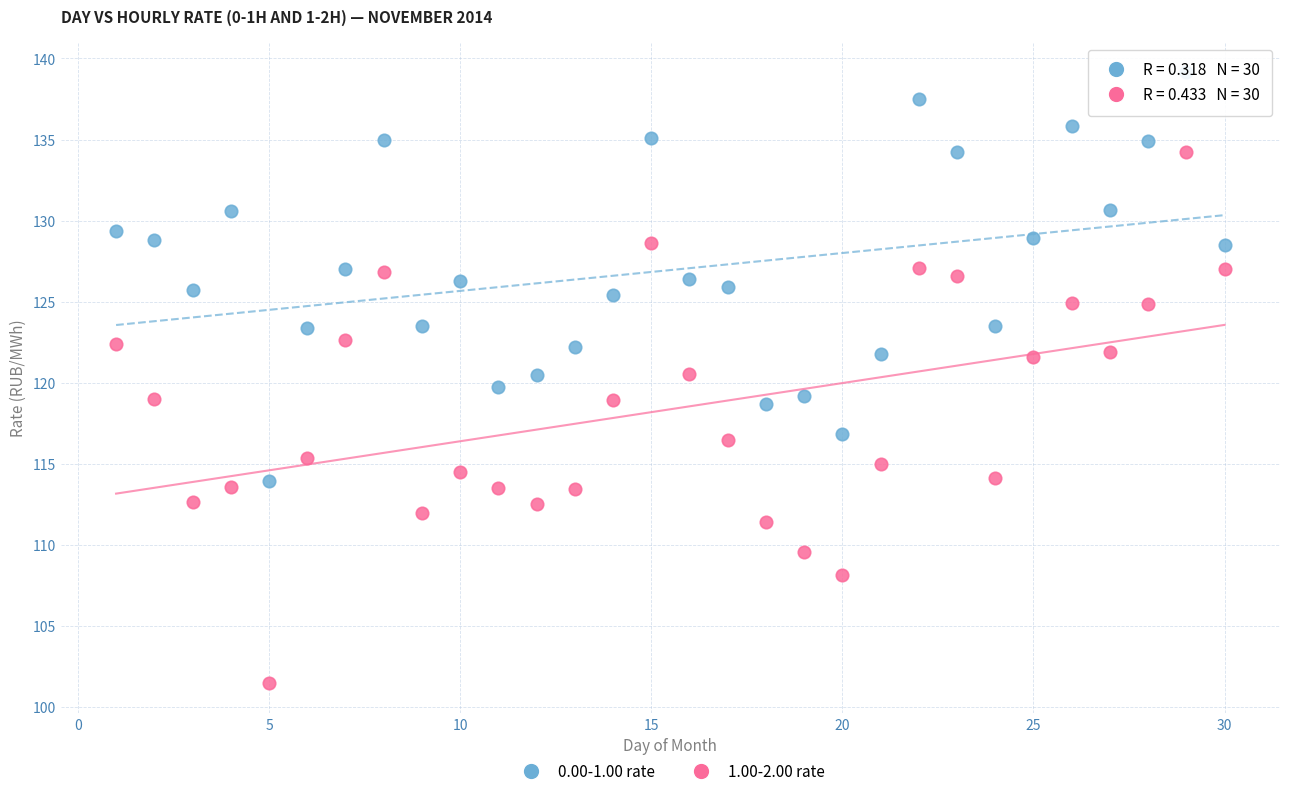

Across all data points, what is the range of X values (max minus min)?

29.0